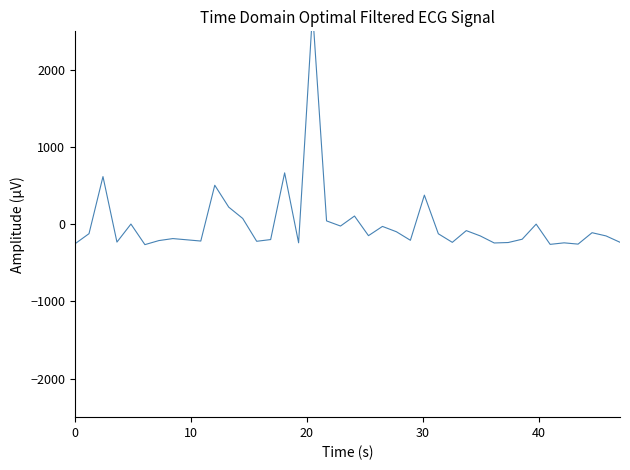

True or false: the data shows -71.8 at 6.

False